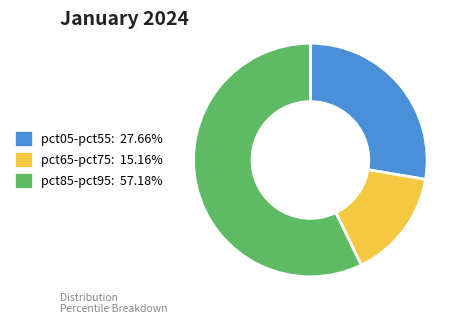

Is there any slice that represents more than half of the pie?

Yes